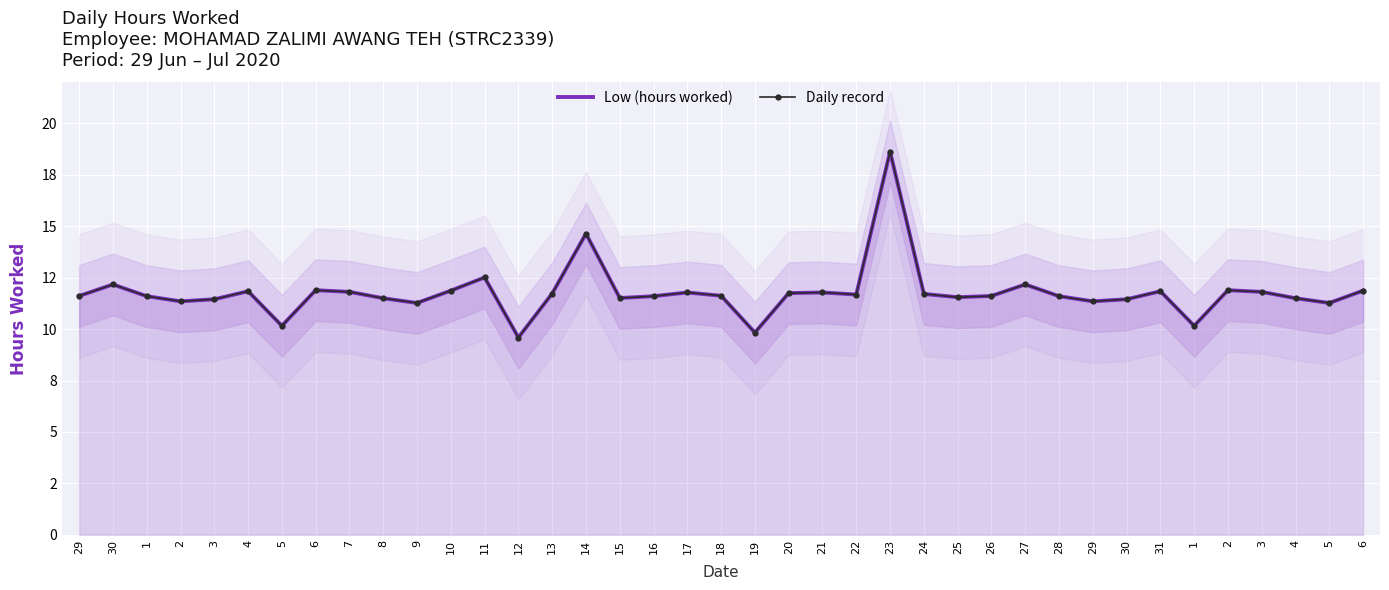

Where is the first local maximum for Daily record?

30